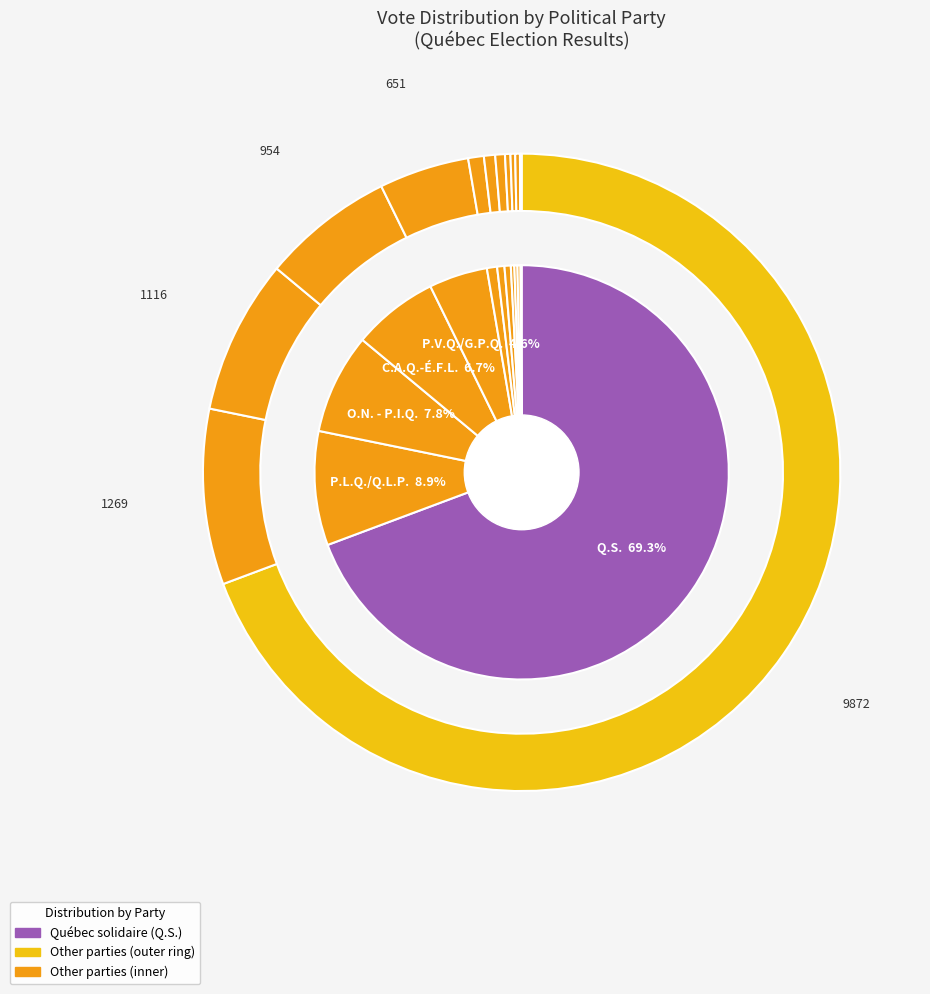

Rank the categories by value from lowest to highest.

É.A., C.P.Q., P.L., Ind., É.A.P. - P.C.Q., P.I., B.P., P.V.Q./G.P.Q., C.A.Q.-É.F.L., O.N. - P.I.Q., P.L.Q./Q.L.P., Q.S.